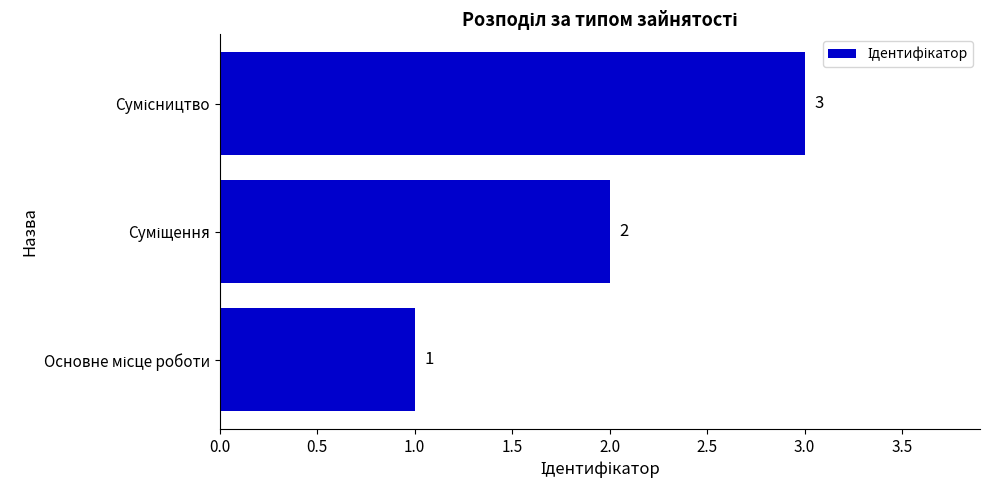

Count the values in the range 1 to 3.

3